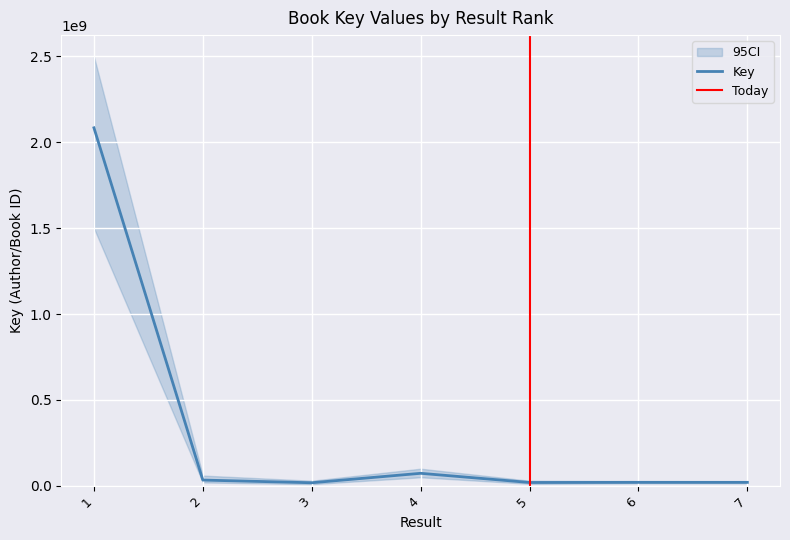

Reading left to right, transcribe all the data shown in this chart.

1=2084717104	2=33802324	3=18187596	4=73140642	5=19748138	6=20460471	7=20539021